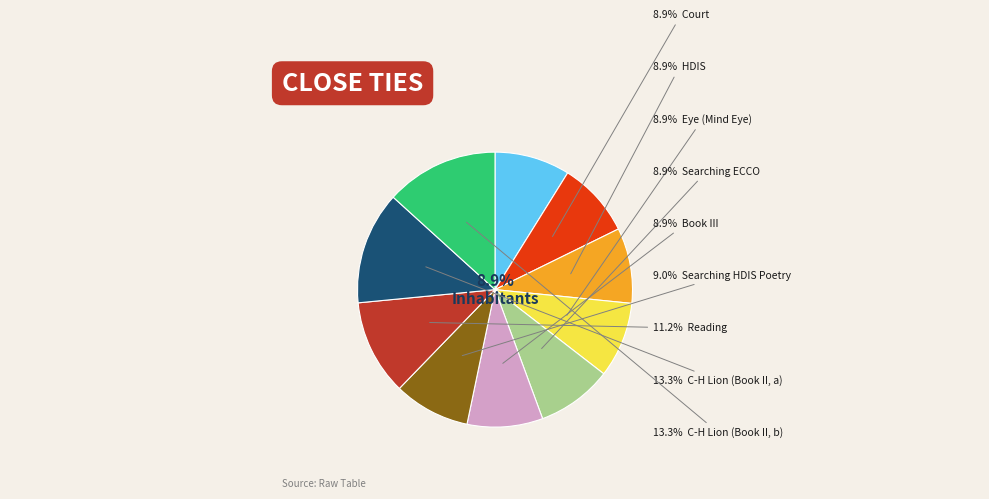

Is there any slice that represents more than half of the pie?

No